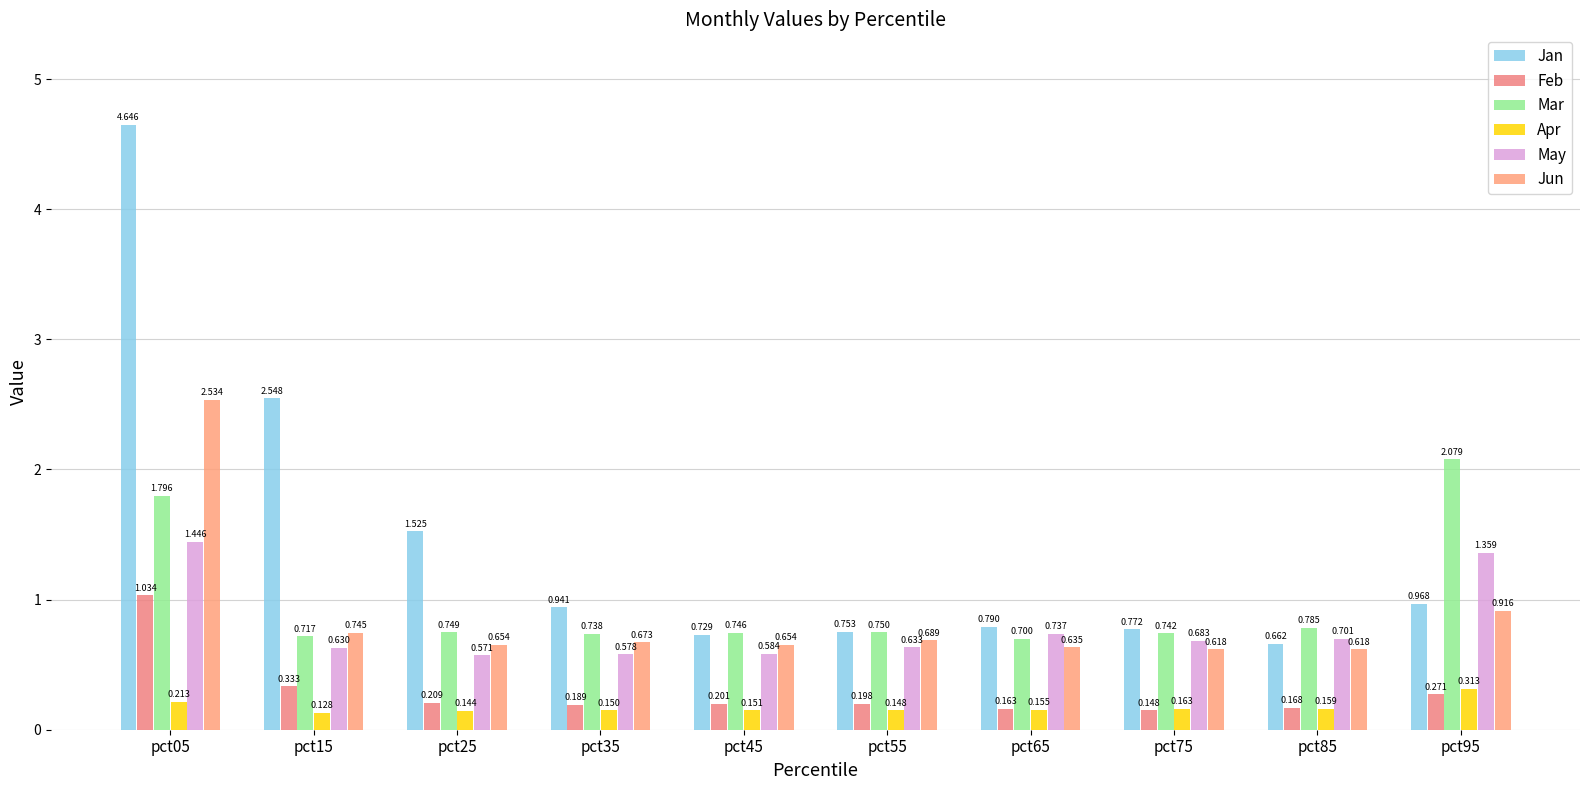

How many data points does each series have?

10